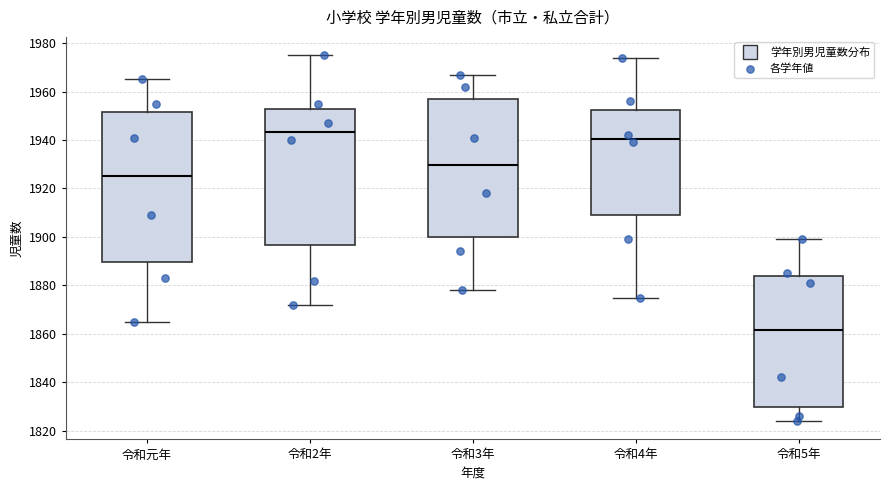

Reading left to right, read every box against the y-axis: the position of its median line, the range the box covers, and the ends of its whiskers. The values are not printed on the chart, so give them approximately, as read against the axis.

令和元年: median 1926, box 1890 to 1952, whiskers 1866 to 1966
令和2年: median 1944, box 1896 to 1954, whiskers 1872 to 1976
令和3年: median 1930, box 1900 to 1956, whiskers 1878 to 1968
令和4年: median 1940, box 1910 to 1952, whiskers 1876 to 1974
令和5年: median 1862, box 1830 to 1884, whiskers 1824 to 1900